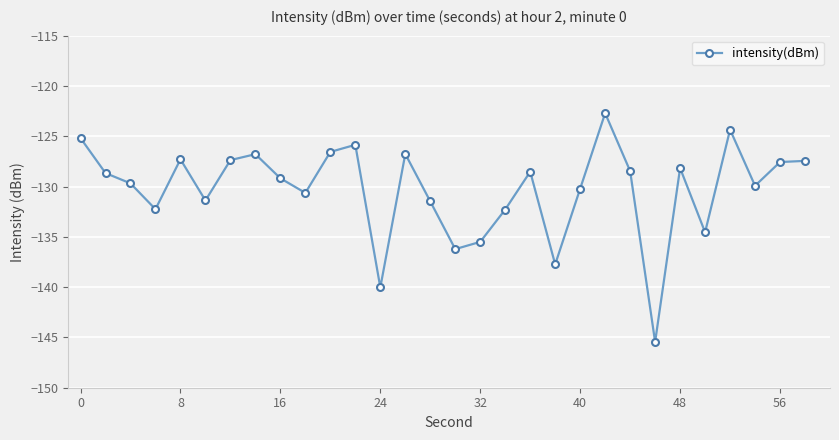

What is the difference between the second highest and second lowest values?

15.7